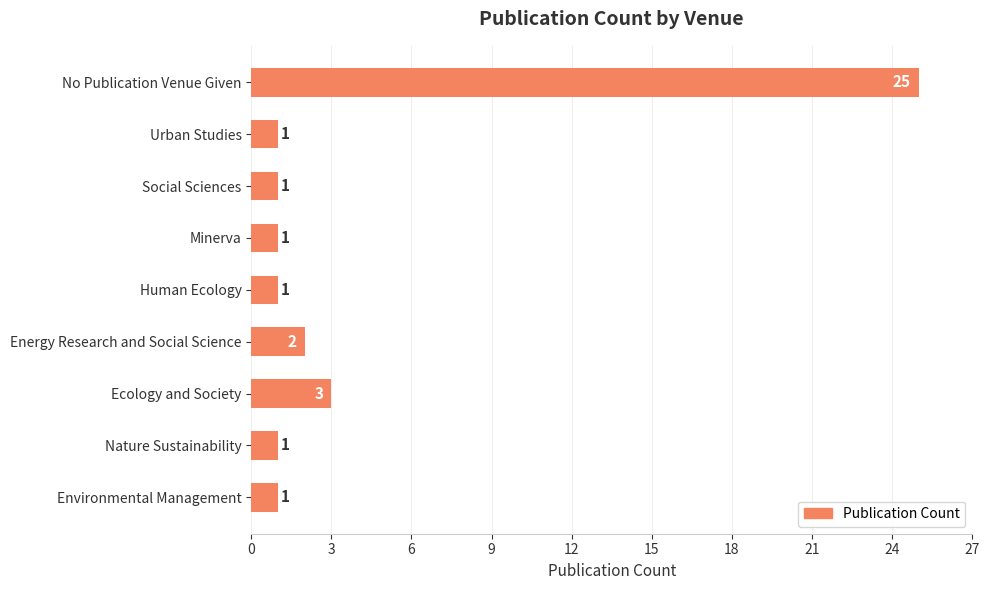

What is the smallest value displayed?

1